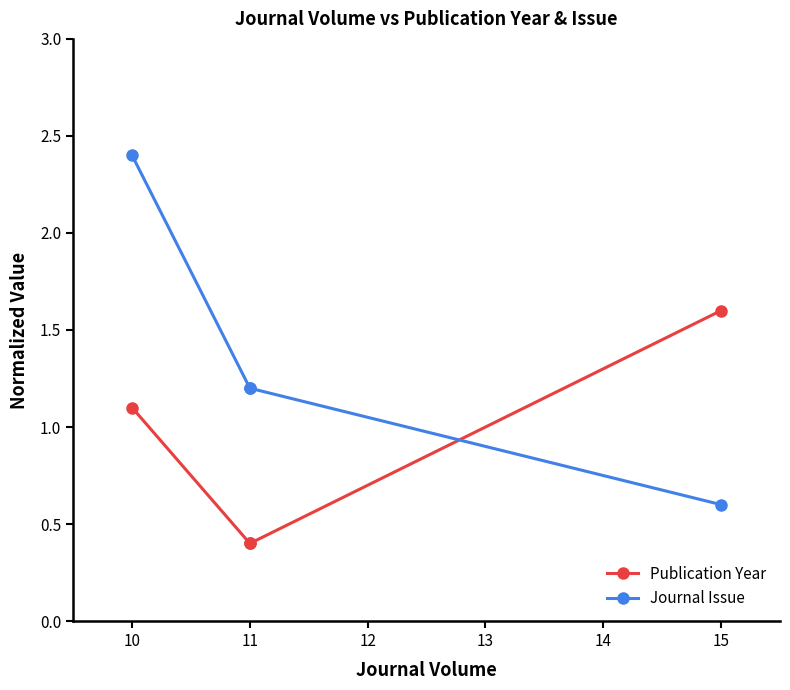

What is the value of the Publication Year point at the 2nd from the left?

0.4